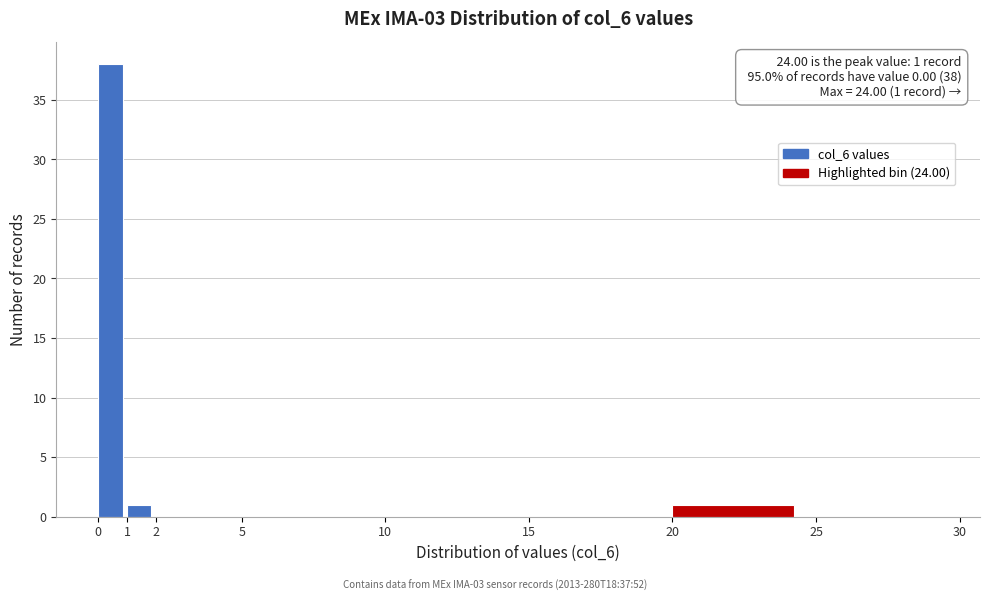

Over which range of the x-axis is the bar tallest?

0 to 1